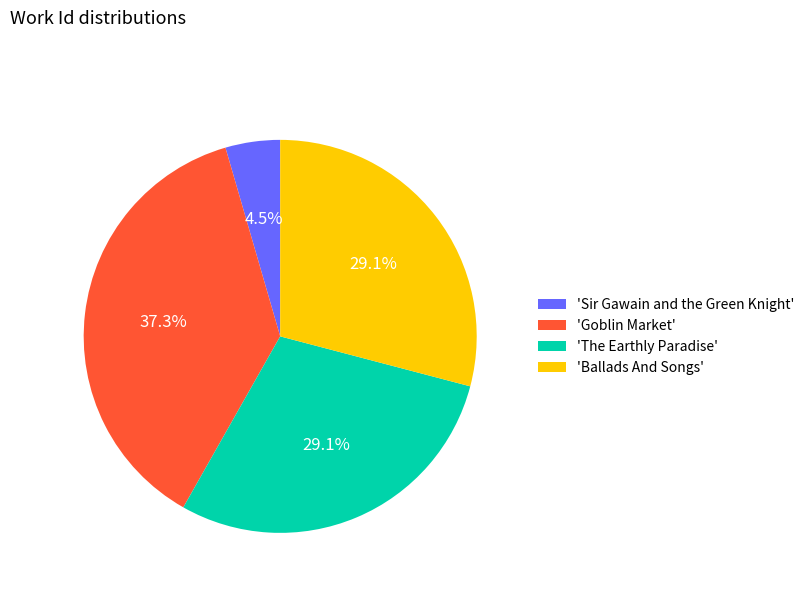

Which category has the smallest portion of the pie?

'Sir Gawain and the Green Knight'